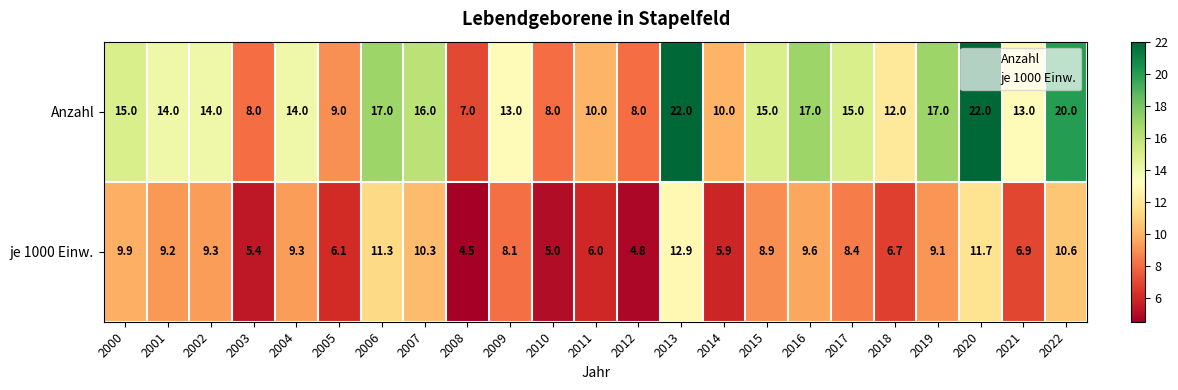

Is it true that je 1000 Einw. equals 9.1 at 2019?

True